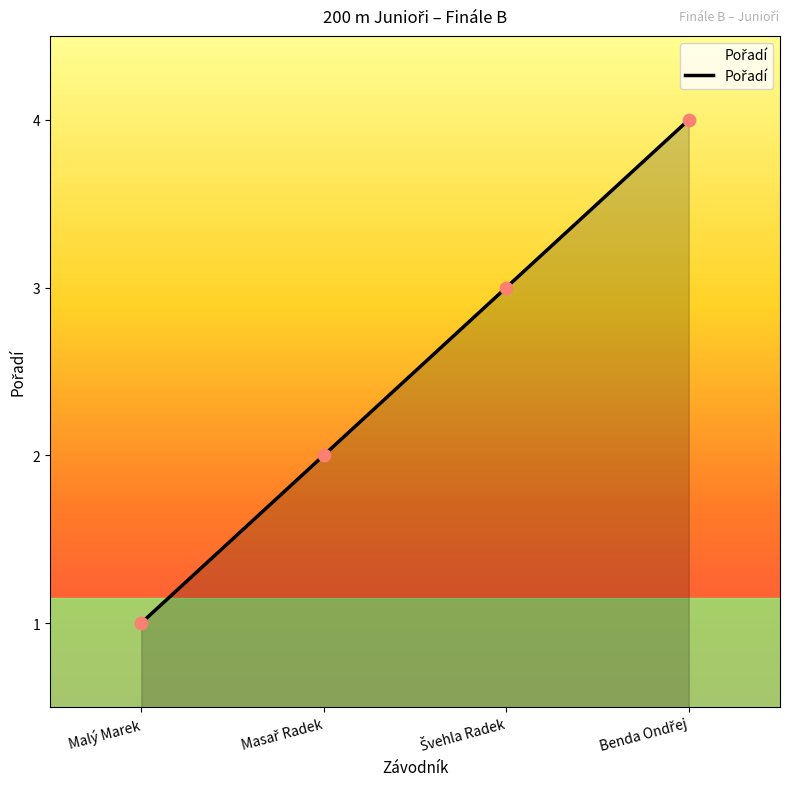

What is the greatest value displayed?

4